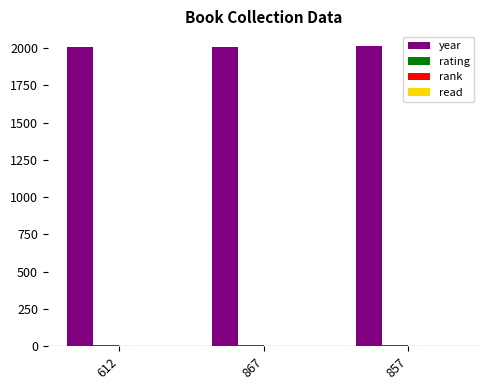

The year series shows 3520 at 867. True or false?

False